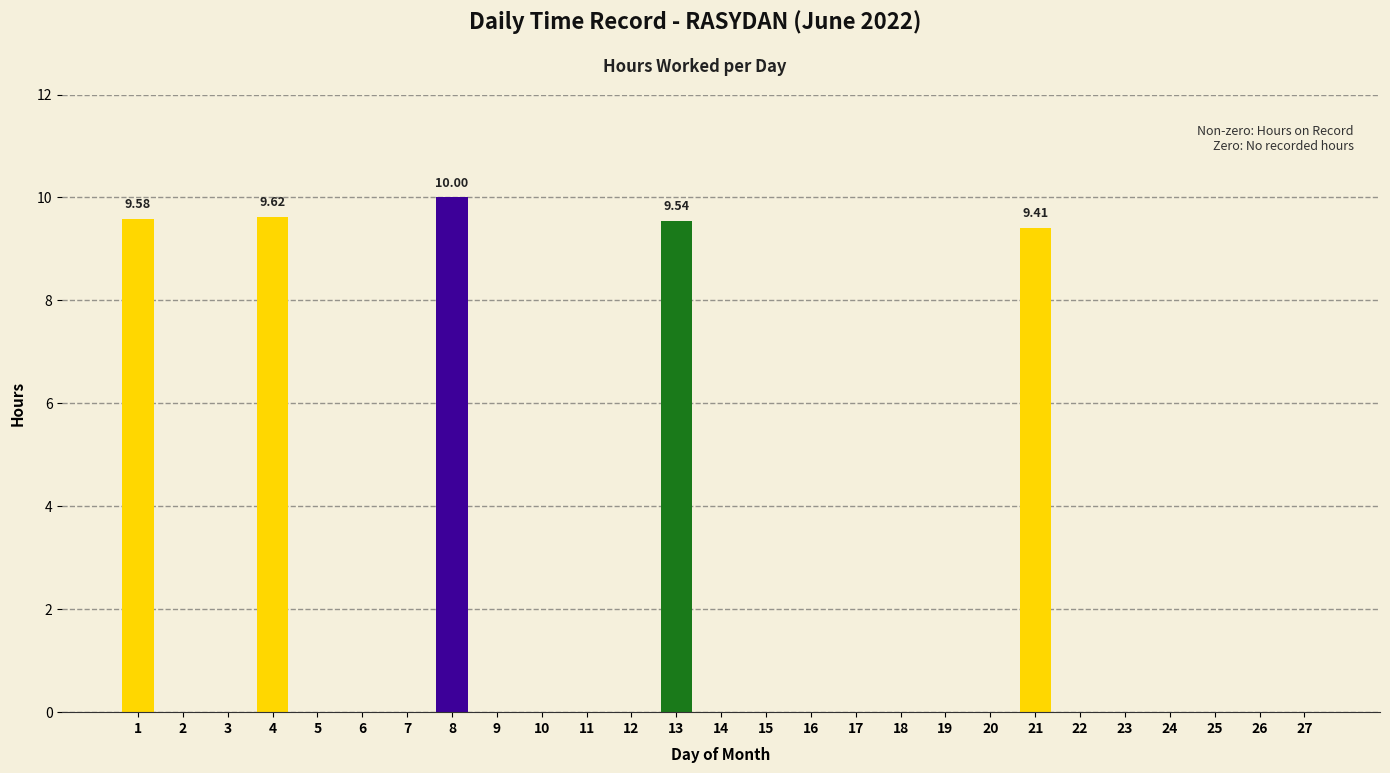

Which label corresponds to the largest value in the chart?

8